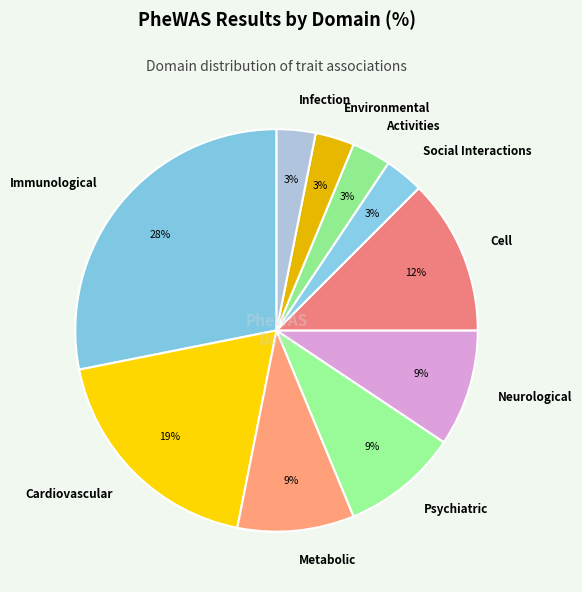

Between Activities and Metabolic, which is larger?

Metabolic